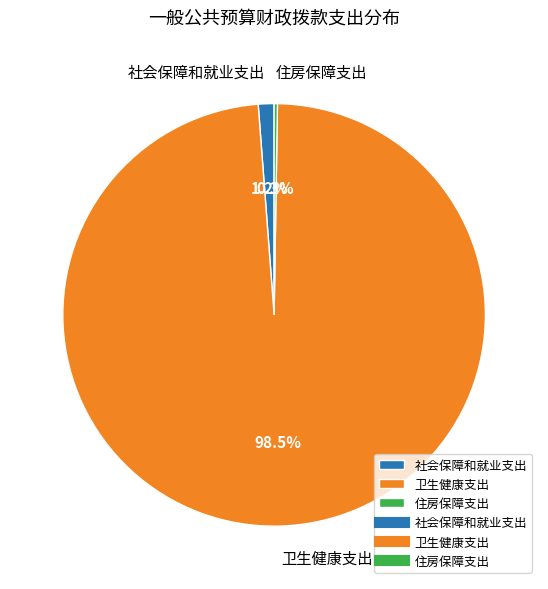

Which slice is the largest?

卫生健康支出